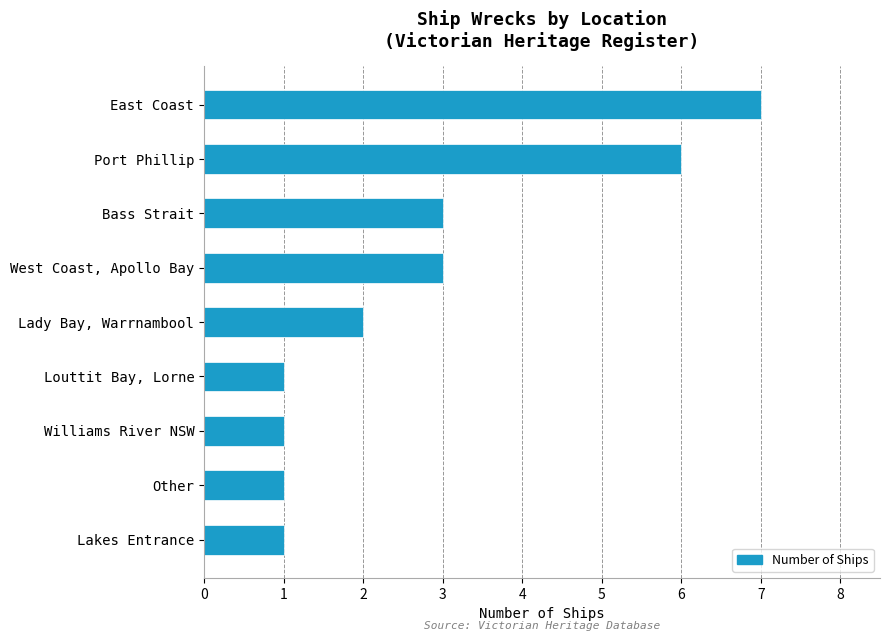

What is the sum of all values?

25